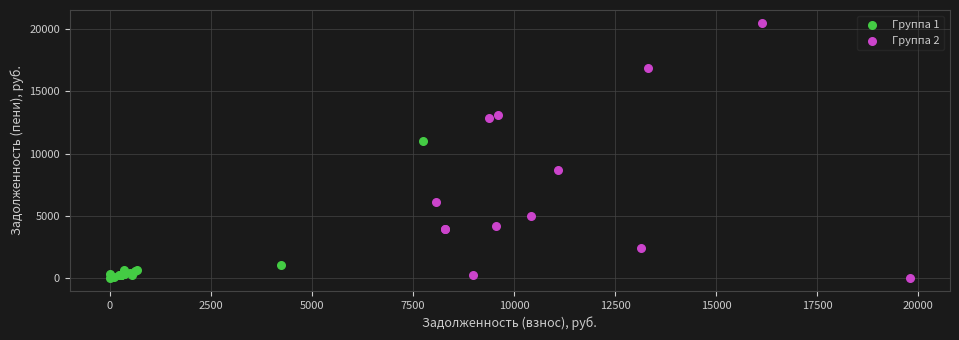

Which series has the largest Y range (max minus min)?

Группа 2